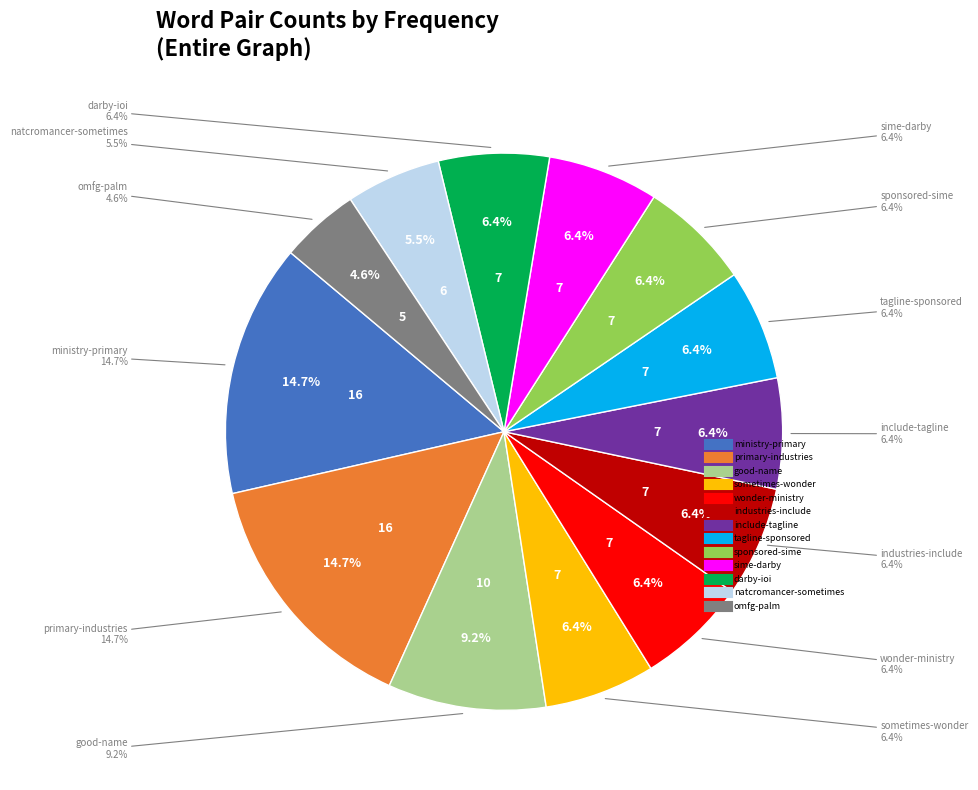

What is the total percentage of natcromancer-sometimes and good-name?

14.7%